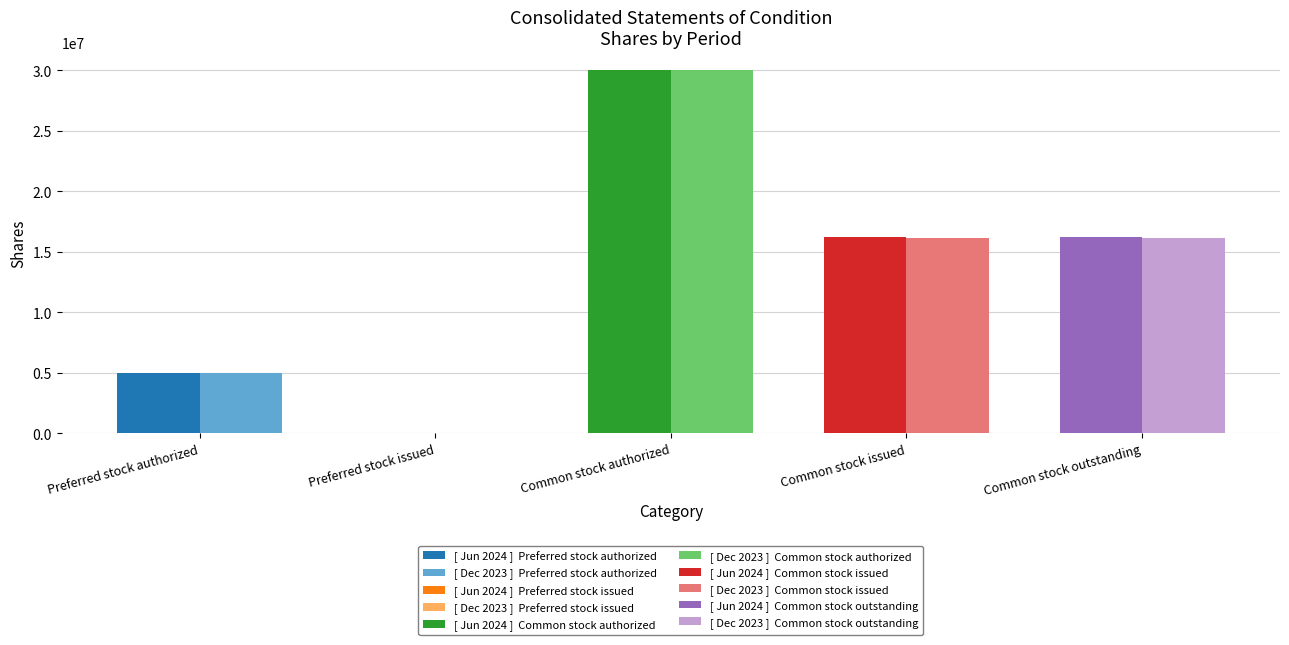

Reading left to right, list all the values displayed in this chart.

Jun. 30, 2024: 5000000	0	30000000	16278260	16278260
Dec. 31, 2023: 5000000	0	30000000	16158413	16158413